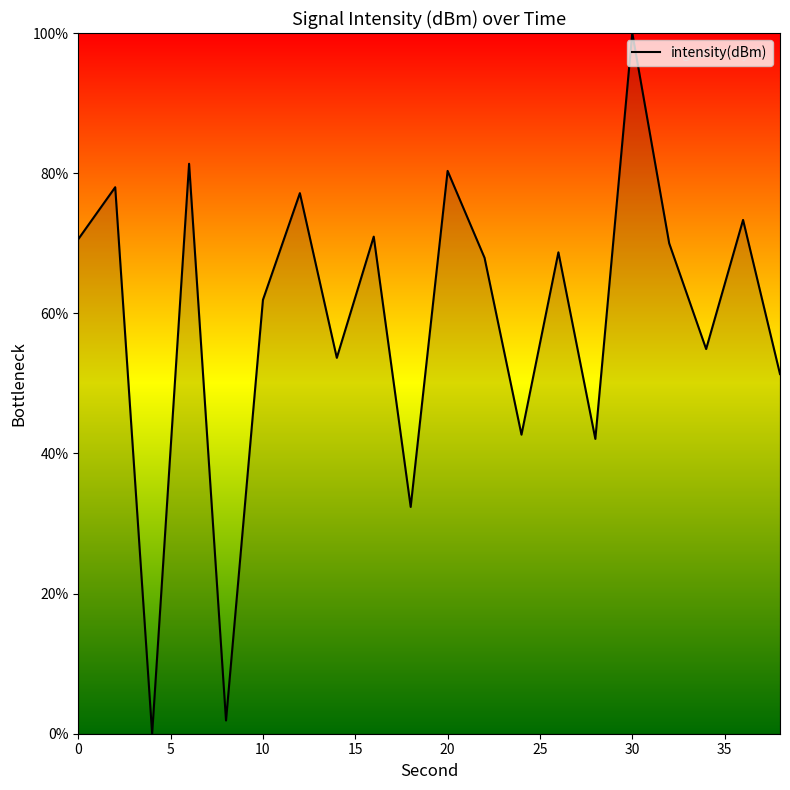

What is the difference between the maximum and minimum values?

100.0